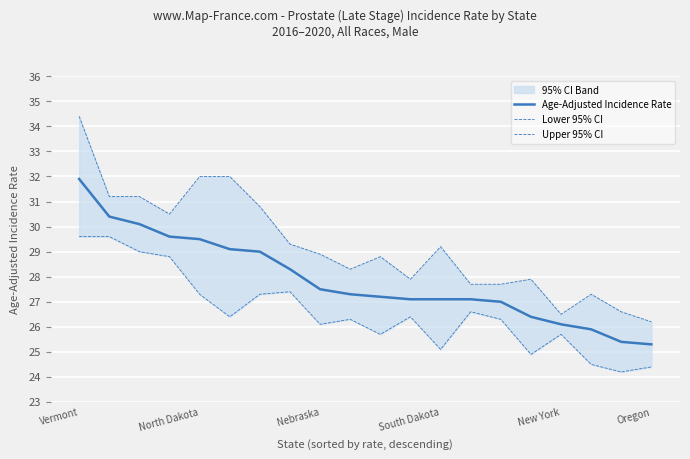

Read the Age-Adjusted Incidence Rate value at Vermont.

31.9